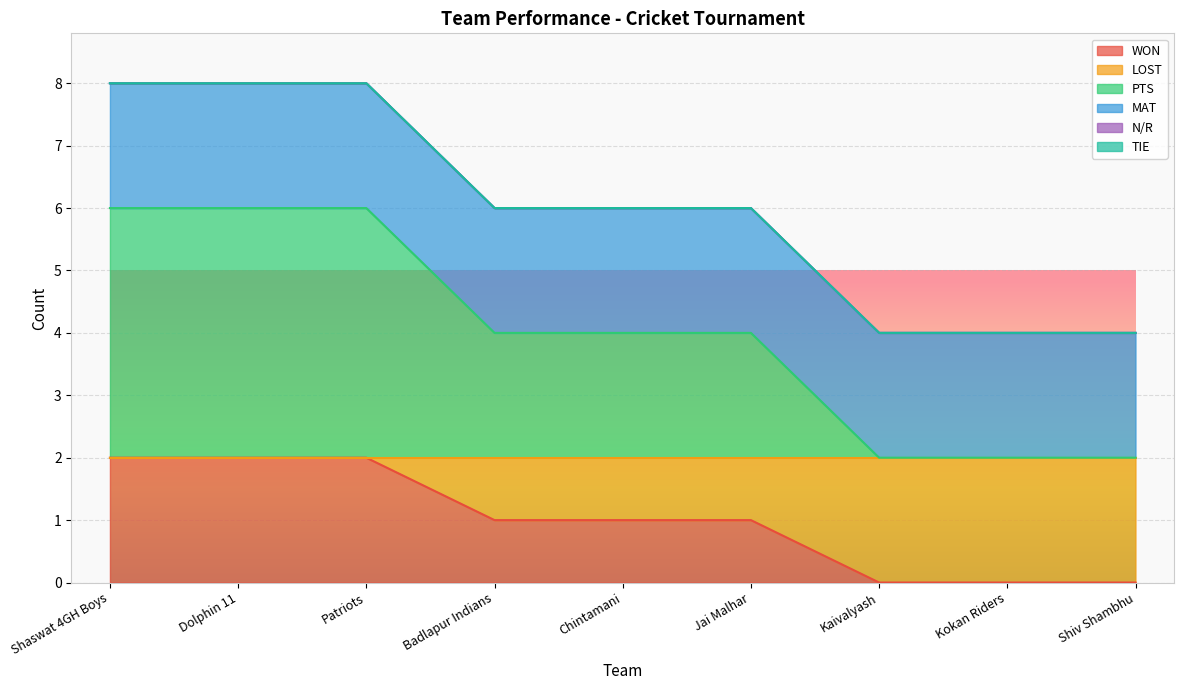

What position from the right is Dolphin 11?

8